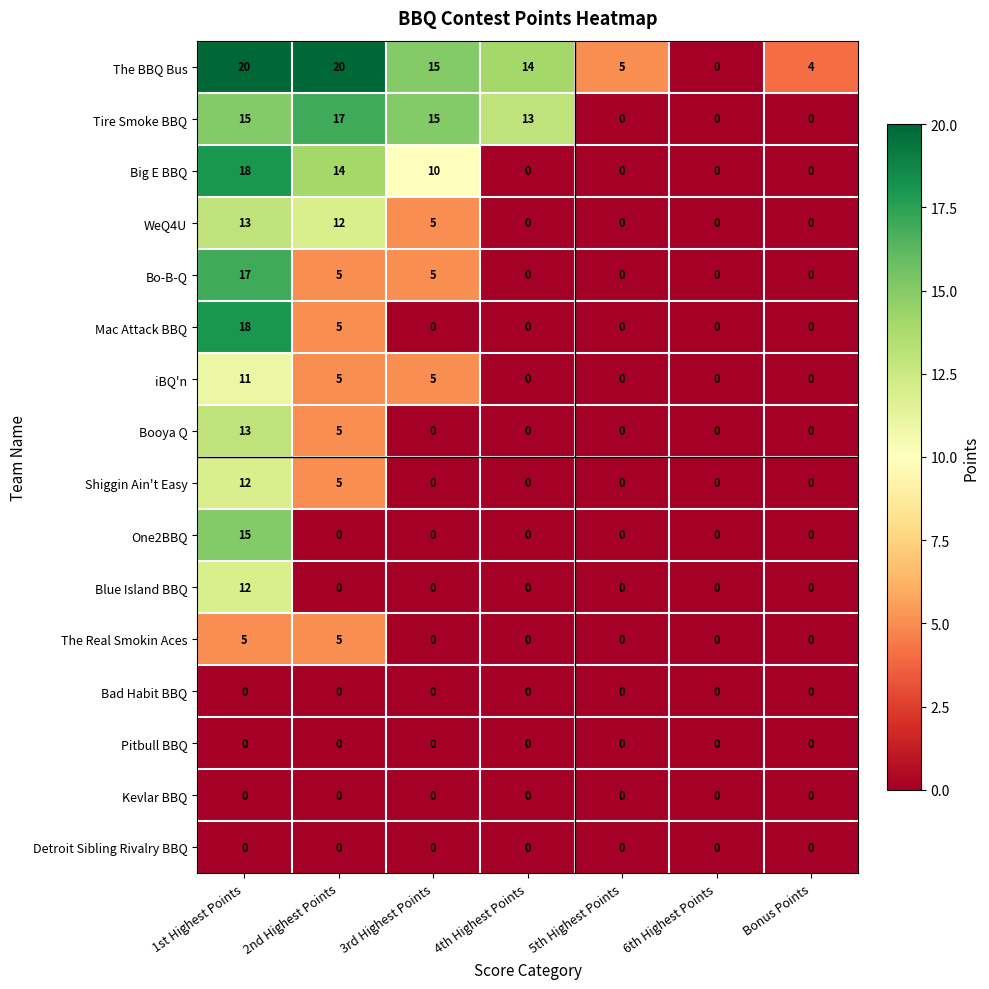

What is the spread (max minus min) of values at 2nd Highest Points?

20